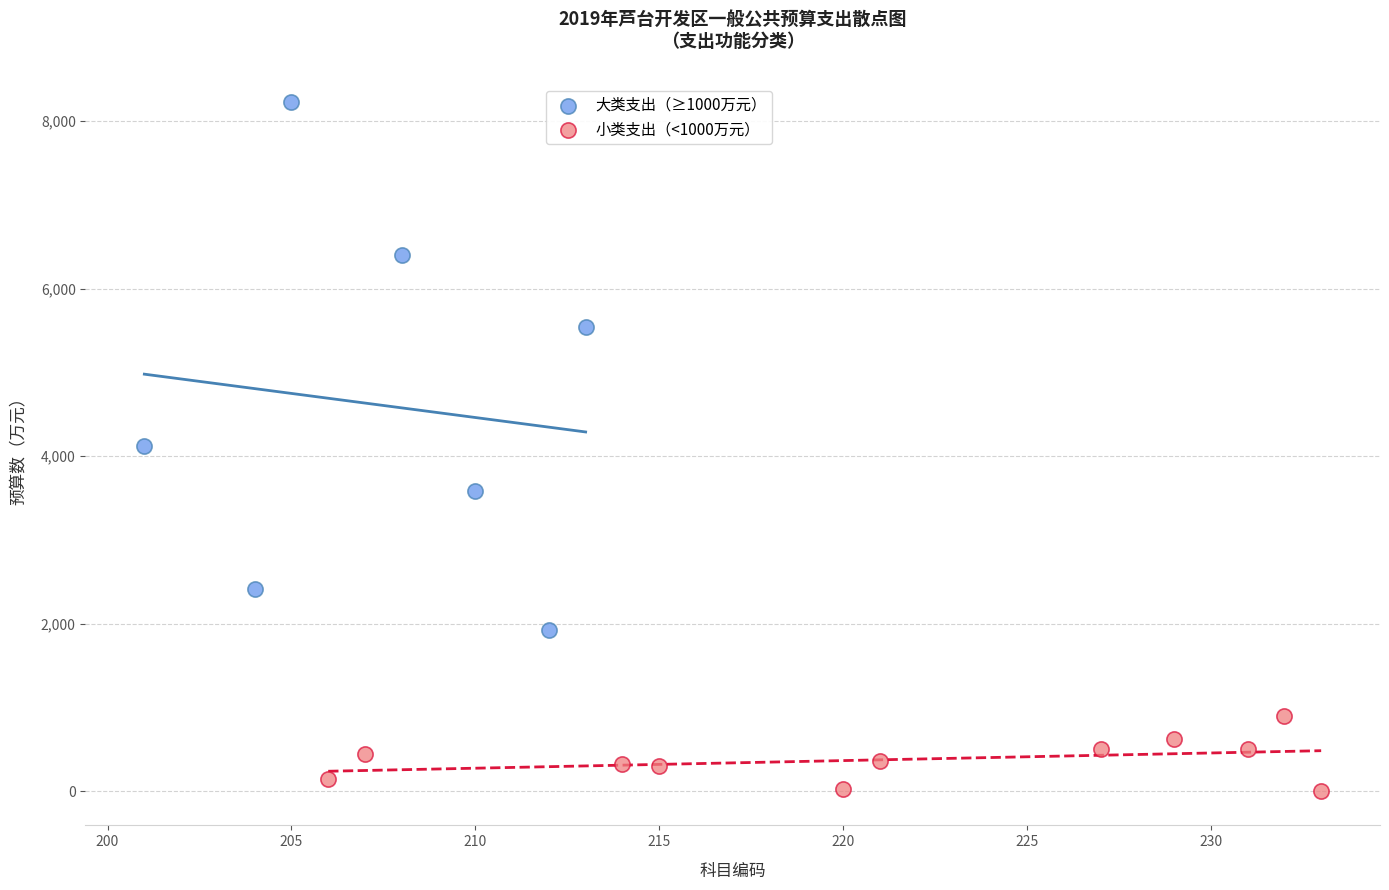

Which series has the widest spread of Y values?

大类支出（≥1000万元）